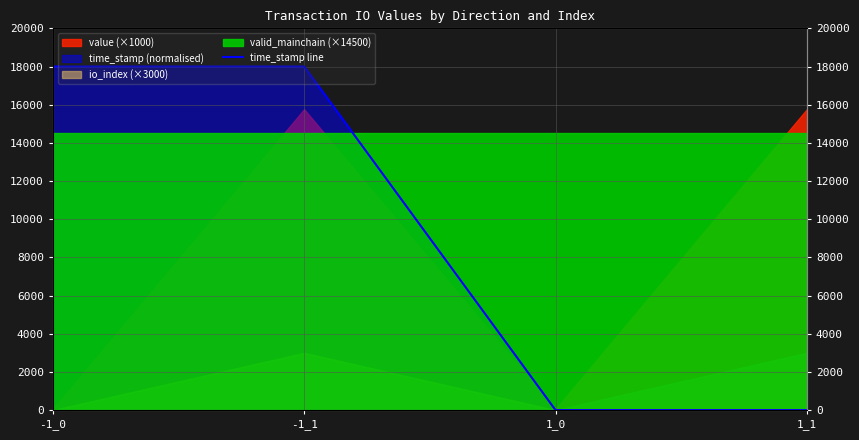

What position from the right is 1_0?

2